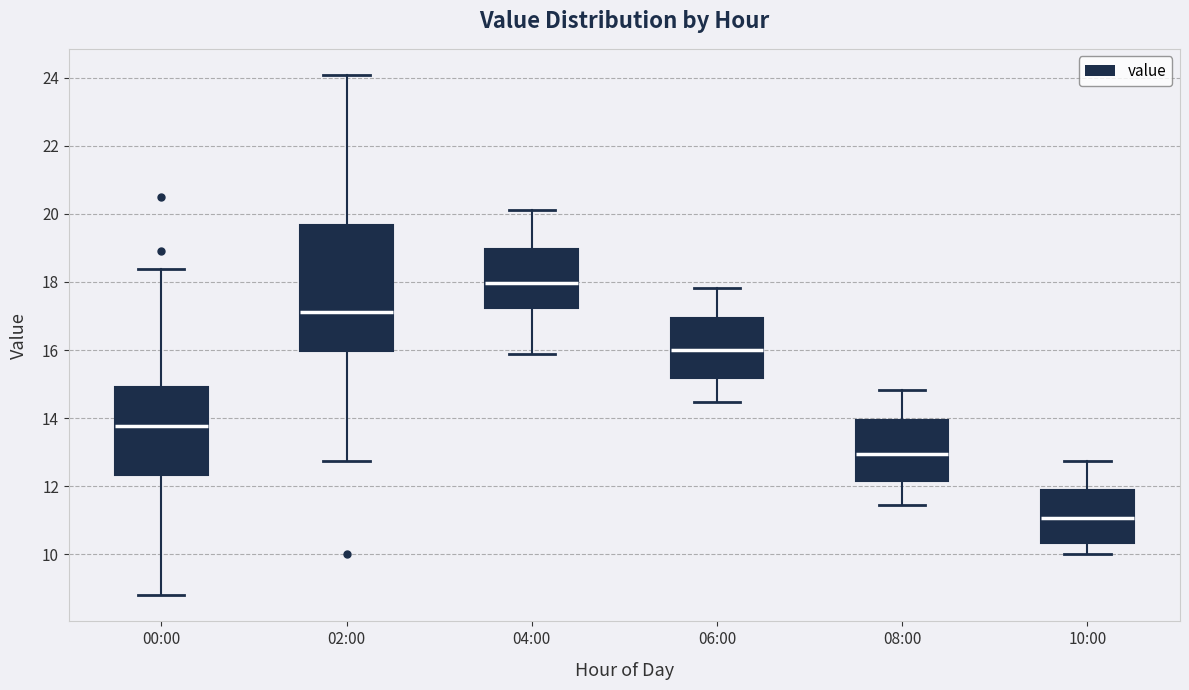

Reading left to right, read every box against the y-axis: the position of its median line, the range the box covers, and the ends of its whiskers. The values are not printed on the chart, so give them approximately, as read against the axis.

00:00: median 13.8, box 12.4 to 15.0, whiskers 8.8 to 18.4
02:00: median 17.2, box 16.0 to 19.6, whiskers 12.8 to 24.0
04:00: median 18.0, box 17.2 to 19.0, whiskers 15.8 to 20.2
06:00: median 16.0, box 15.2 to 17.0, whiskers 14.4 to 17.8
08:00: median 13.0, box 12.2 to 14.0, whiskers 11.4 to 14.8
10:00: median 11.0, box 10.4 to 11.8, whiskers 10.0 to 12.8